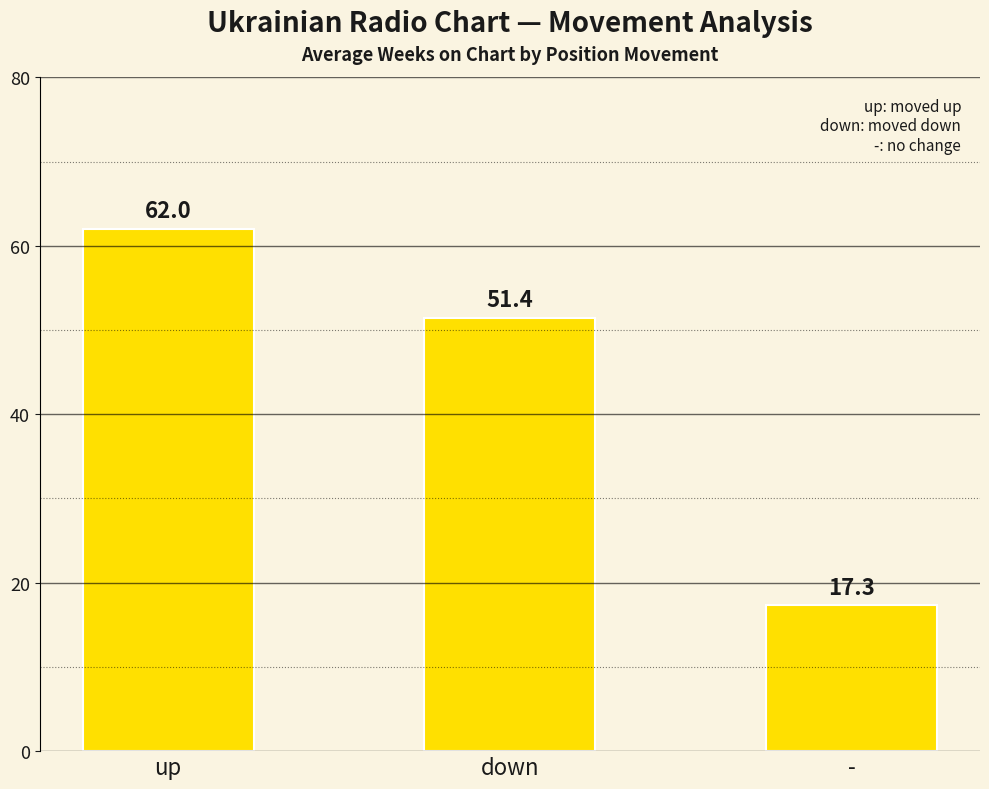

How many bars are there in total?

3